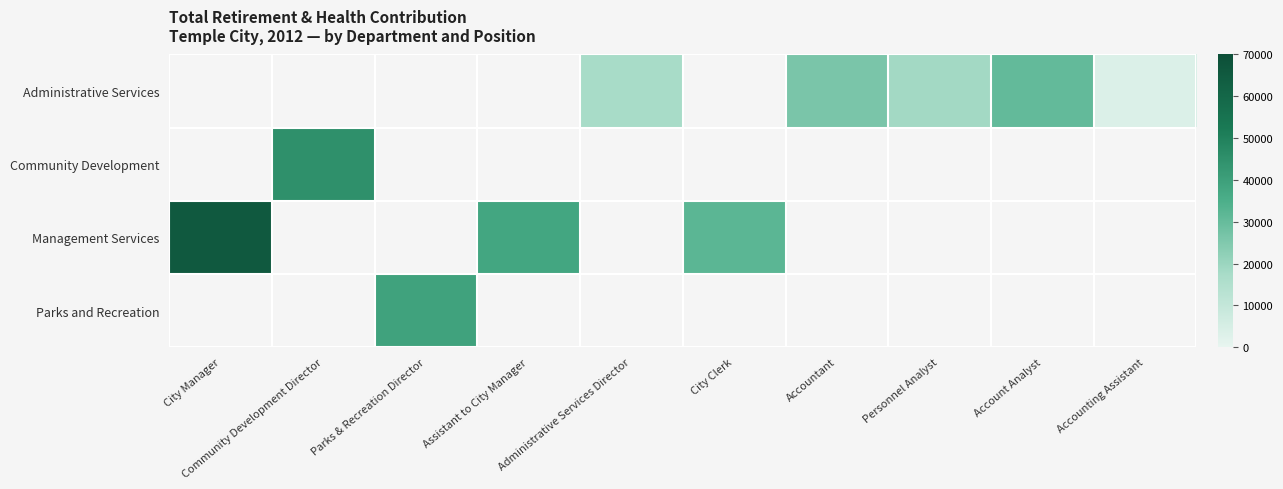

Between Personnel Analyst and Accounting Assistant, which is larger?

Personnel Analyst